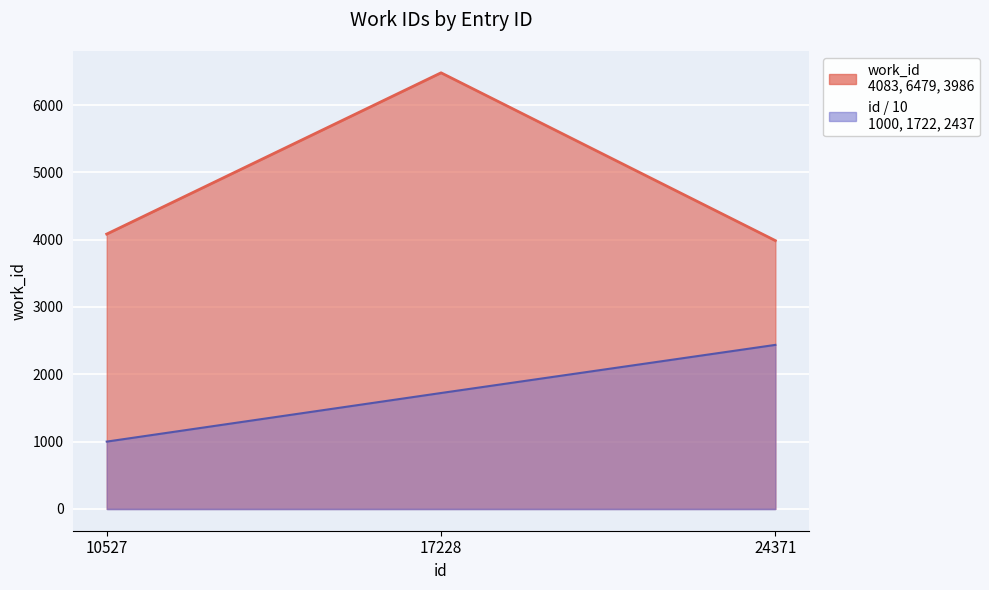

Is it true that the value at 24371 is 3986?

True